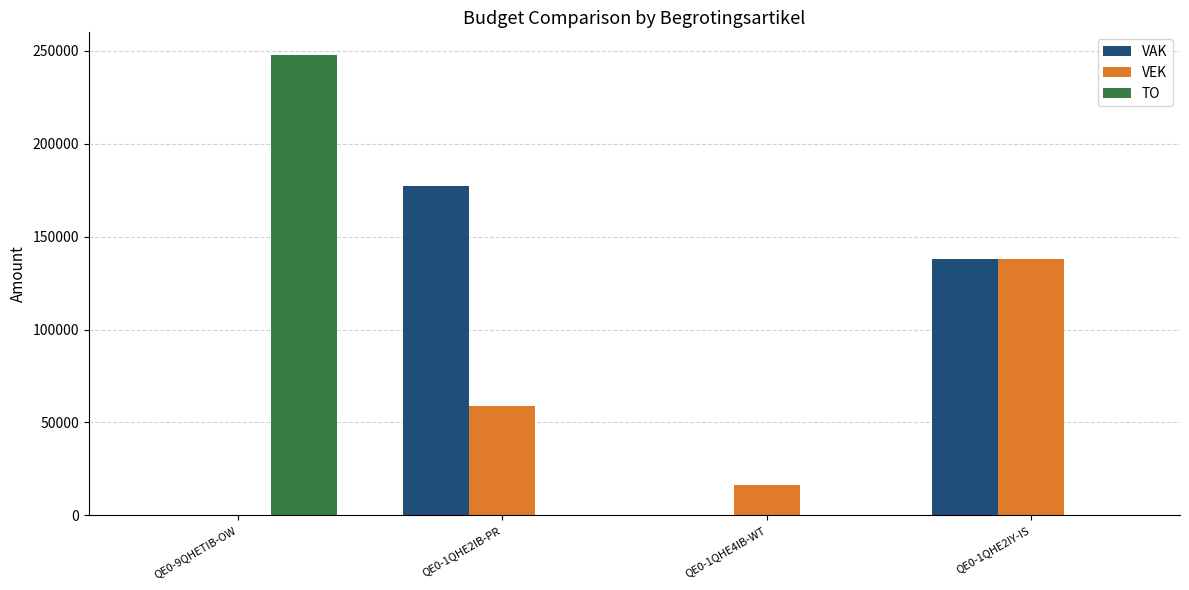

Are the bars horizontal?

No